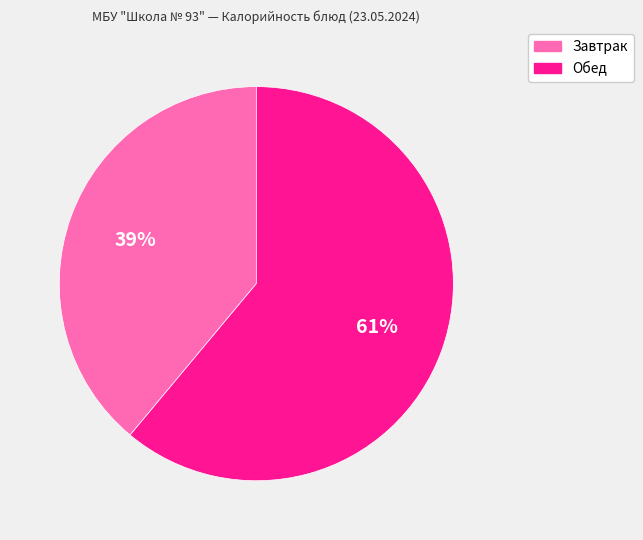

To the nearest percent, what is the difference between the largest and smallest slice percentages?

22%